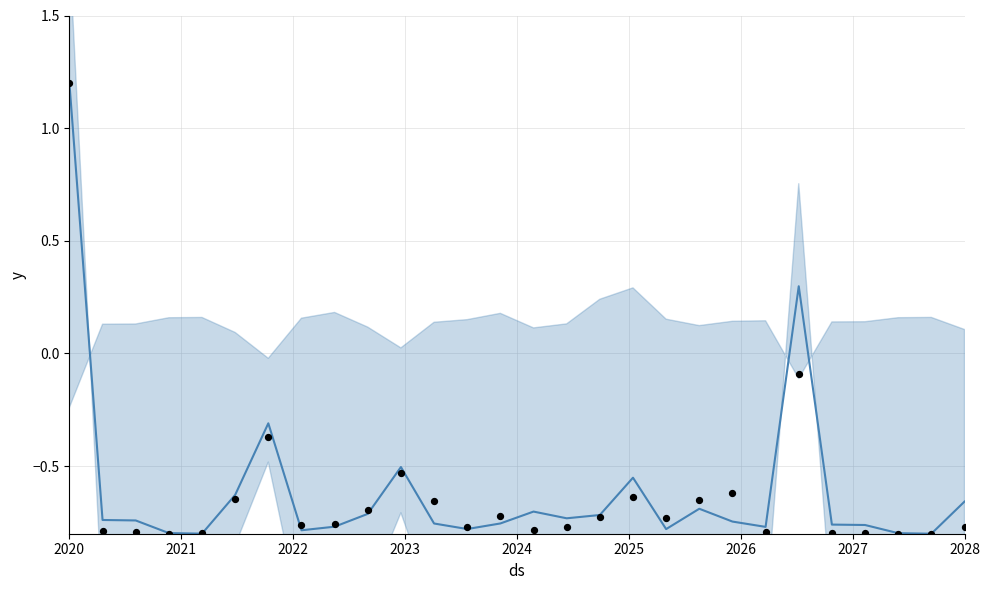

Which series has the widest spread of Y values?

yhat